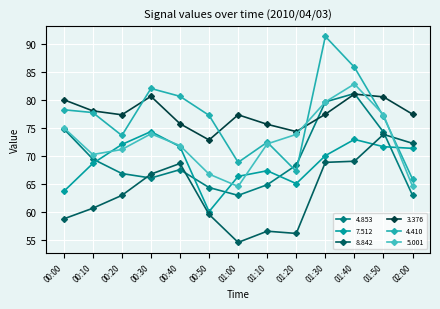

What is the lowest value of the 7.512 series?

60.1